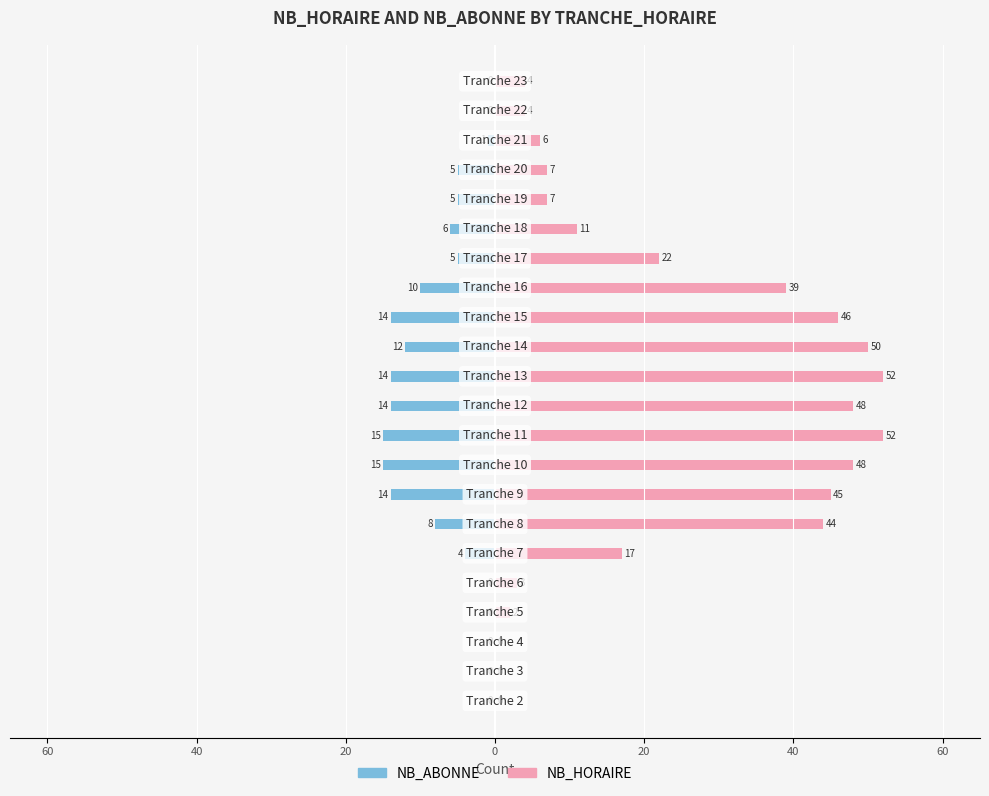

What are all the series names shown in the legend?

NB_ABONNE, NB_HORAIRE